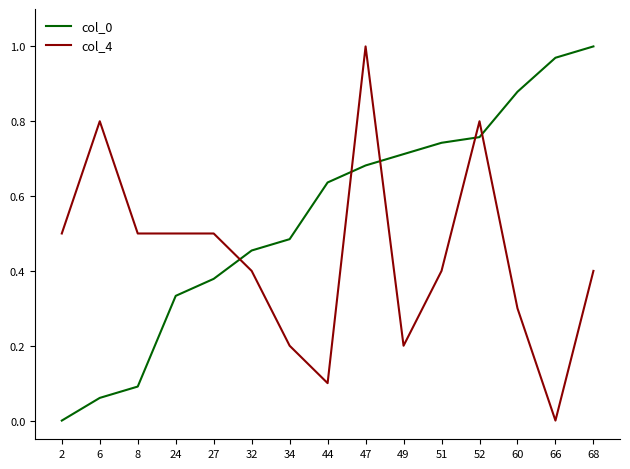

Which category has the highest value in the col_0 series?

68